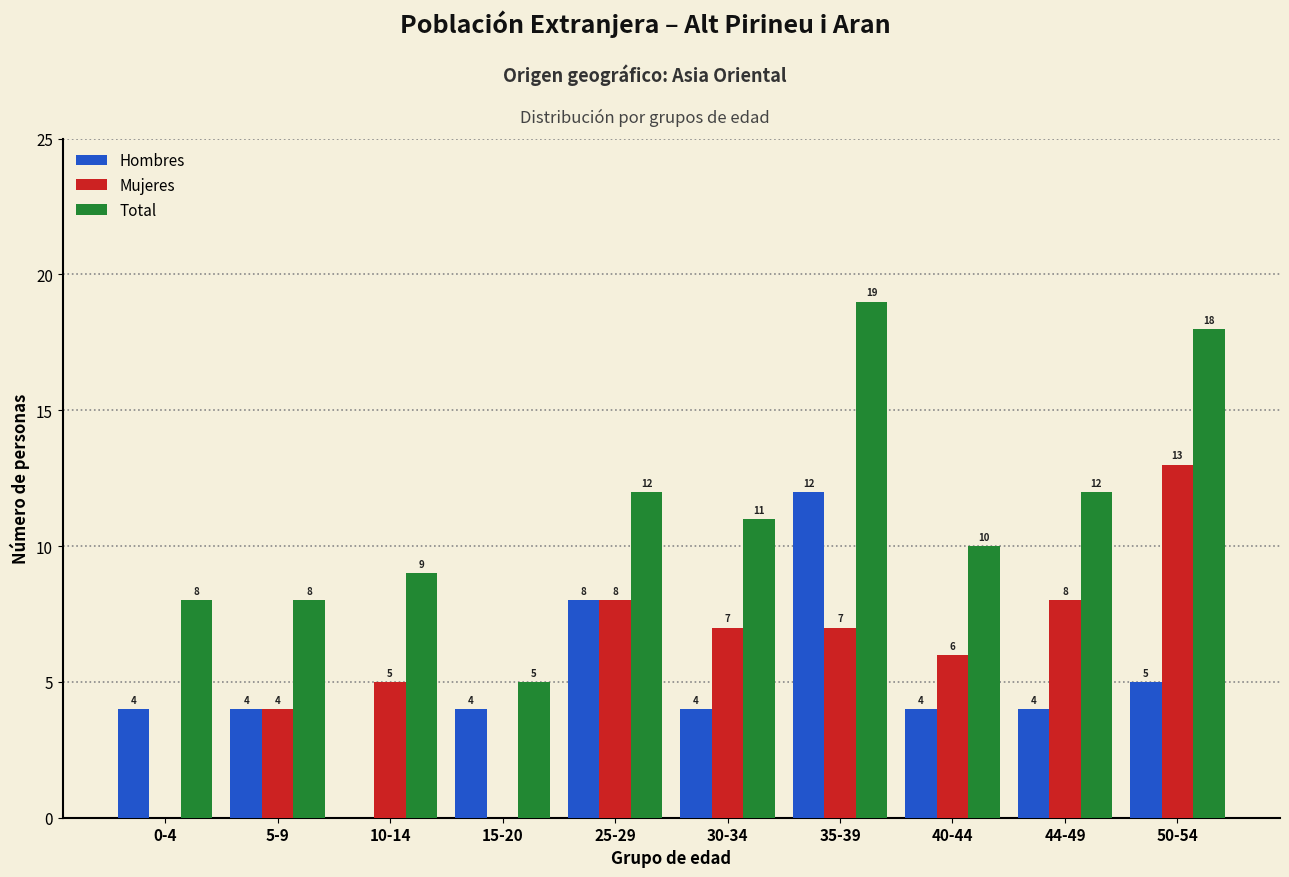

Reading left to right, extract all data points from this chart.

Hombres: 0-4=4	5-9=4	10-14=0	15-20=4	25-29=8	30-34=4	35-39=12	40-44=4	44-49=4	50-54=5
Mujeres: 0-4=0	5-9=4	10-14=5	15-20=0	25-29=8	30-34=7	35-39=7	40-44=6	44-49=8	50-54=13
Total: 0-4=8	5-9=8	10-14=9	15-20=5	25-29=12	30-34=11	35-39=19	40-44=10	44-49=12	50-54=18